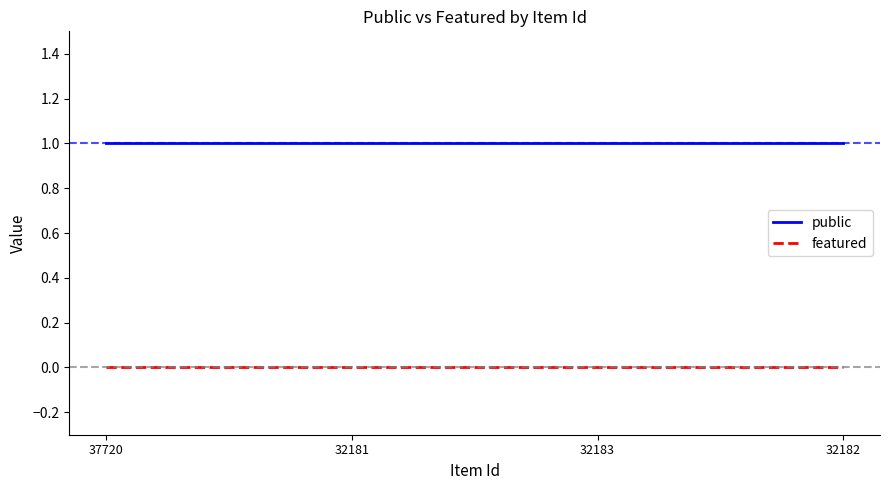

True or false: public and featured cross at least once.

False